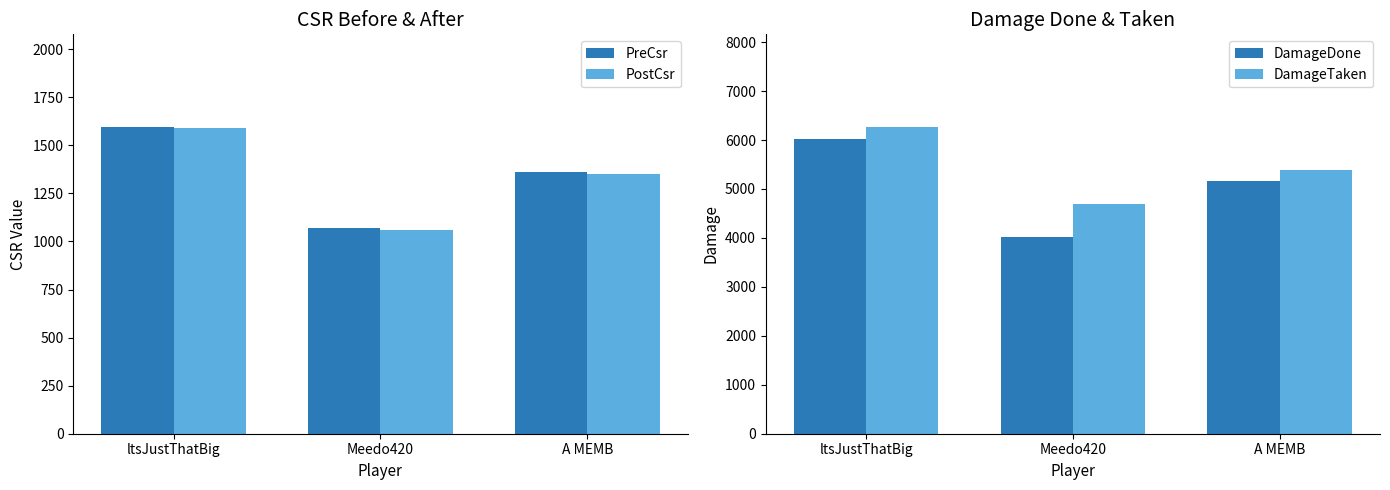

What is the label of the 1st bar from the right?

A MEMB